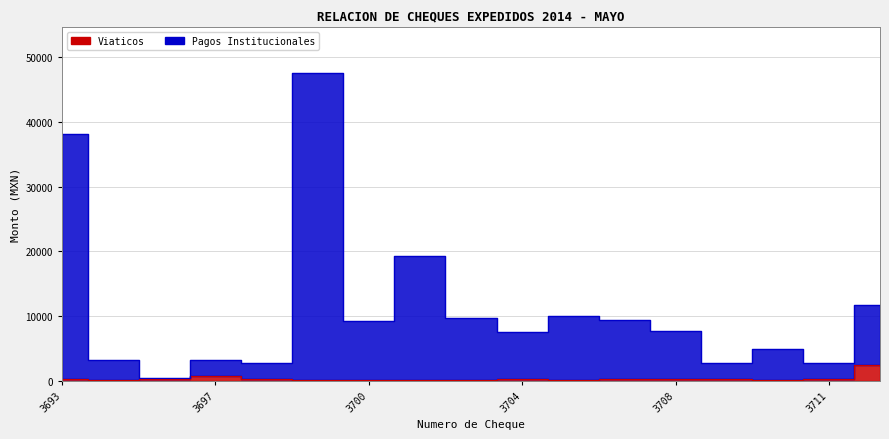

The value of Viaticos at 3693 is 333.4. True or false?

False